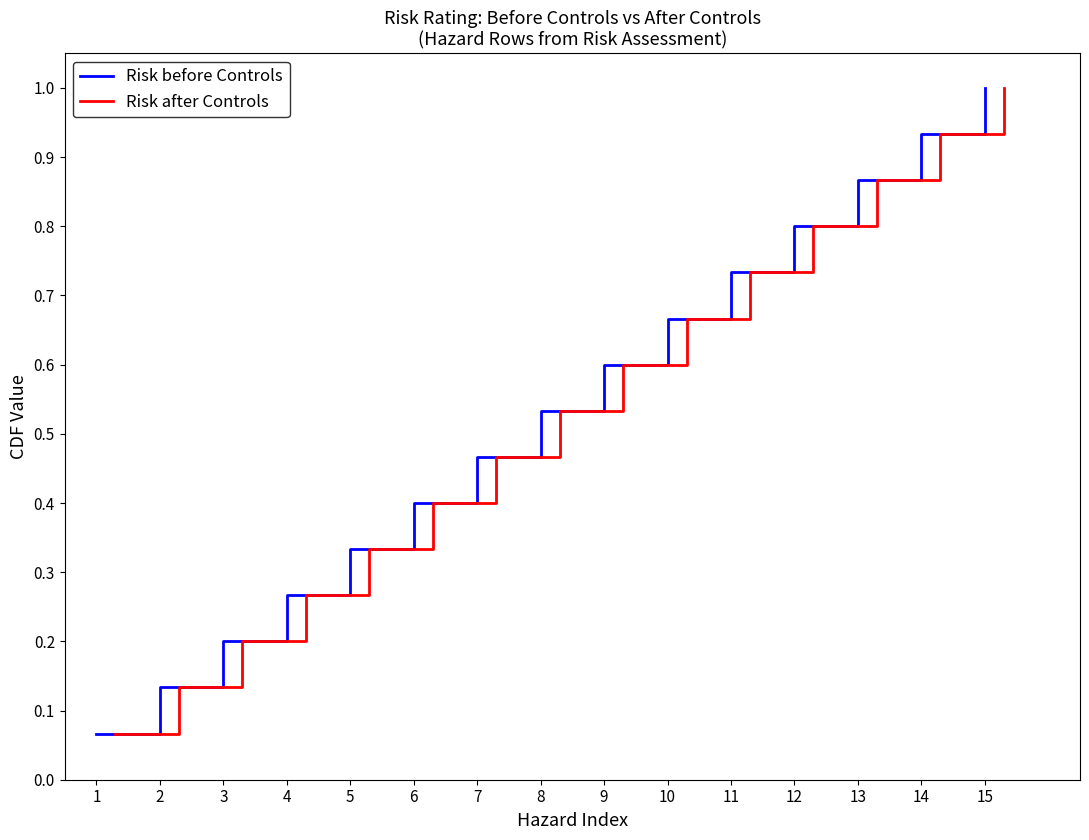

Rank the categories by Risk before Controls value from lowest to highest.

1, 2, 3, 4, 5, 6, 7, 8, 9, 10, 11, 12, 13, 14, 15